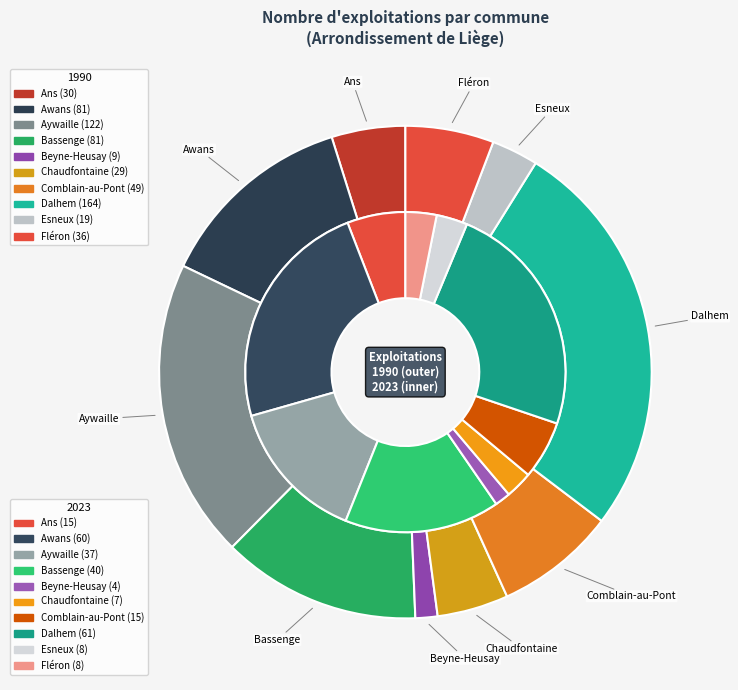

Does Aywaille account for over 50% of the chart?

No